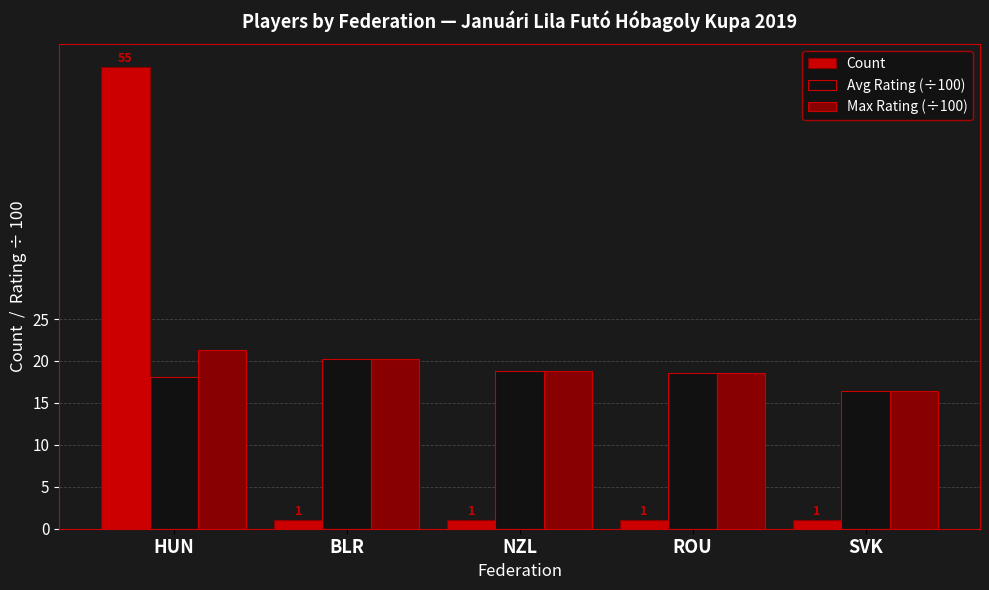

What are all the series names shown in the legend?

Count, Avg Rating (÷100), Max Rating (÷100)